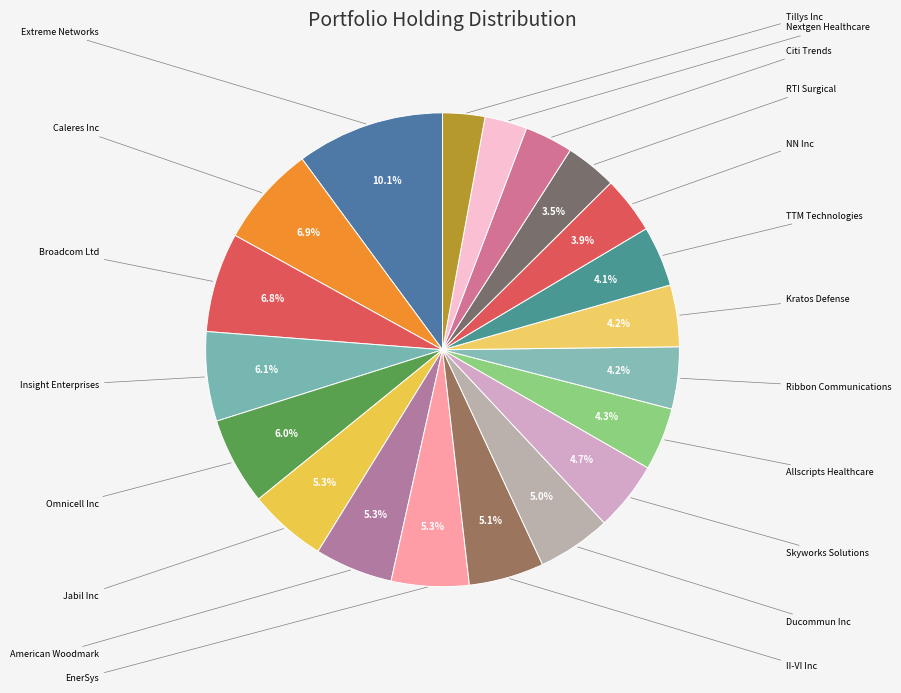

Count the number of slices in the pie.

20